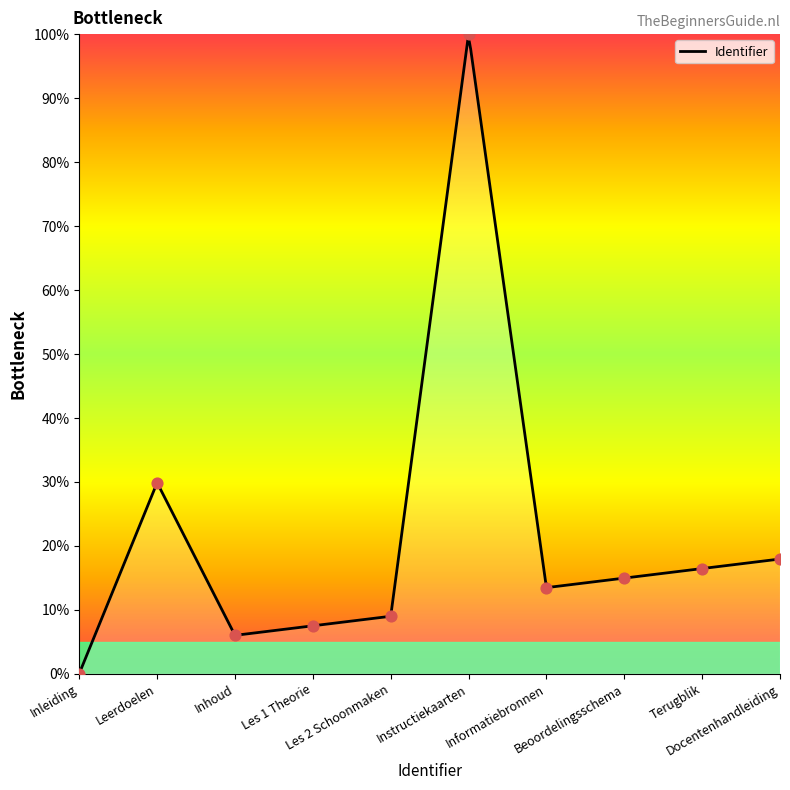

What is the ratio of the value at Leerdoelen to the value at Les 1 Theorie?

4.0